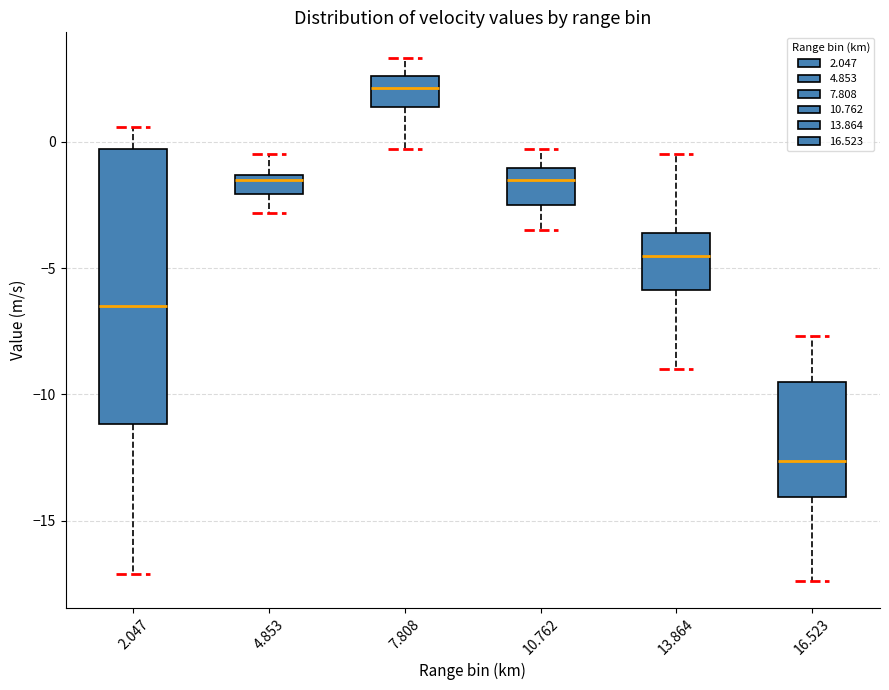

Which box is the tallest, from its lower edge to its upper edge?

2.047